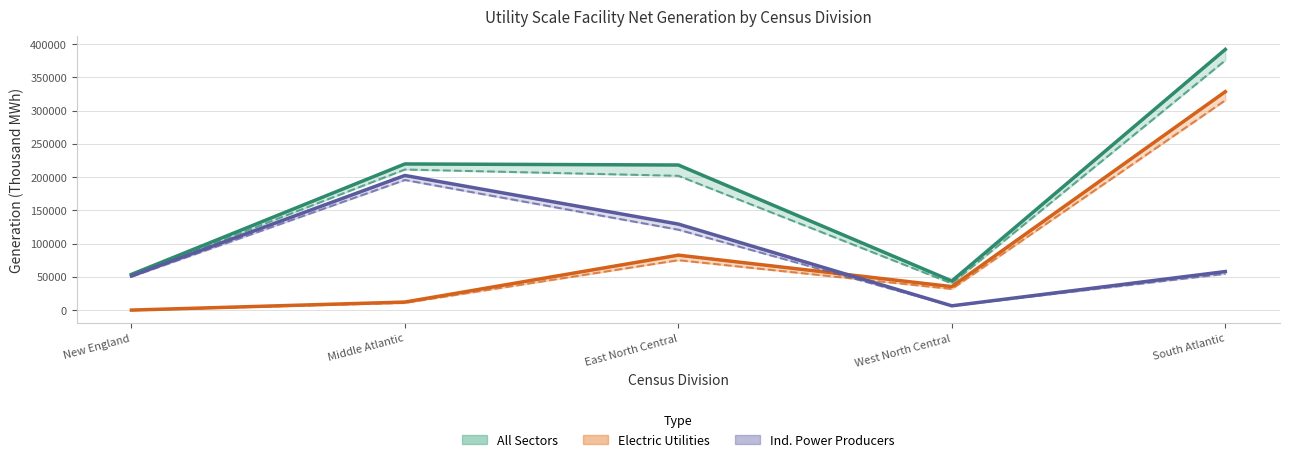

What is the label of the 2nd point from the left?

Middle Atlantic